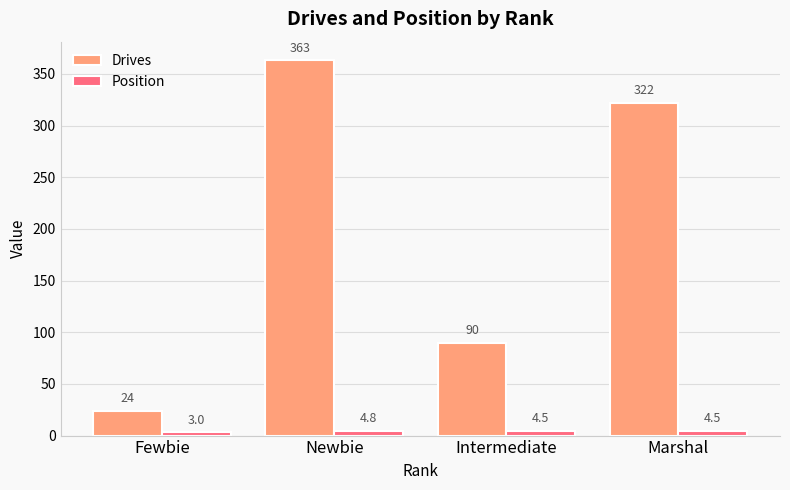

What is the difference between the maximum and second lowest values in the Position series?

0.3